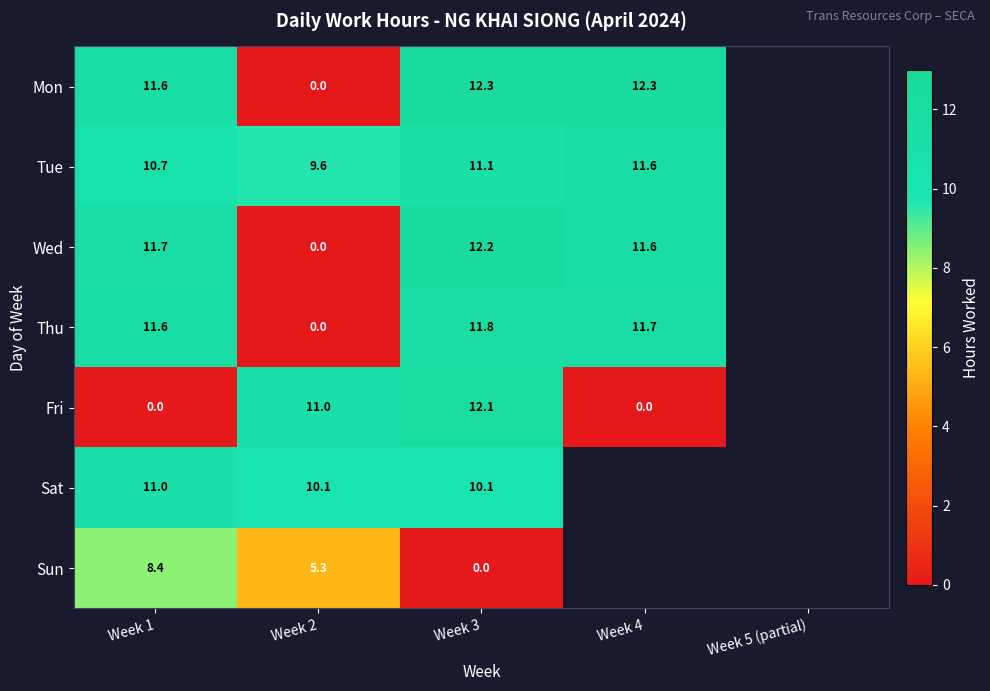

Rank the series at Week 3 from lowest to highest value.

Sun, Sat, Tue, Thu, Fri, Wed, Mon